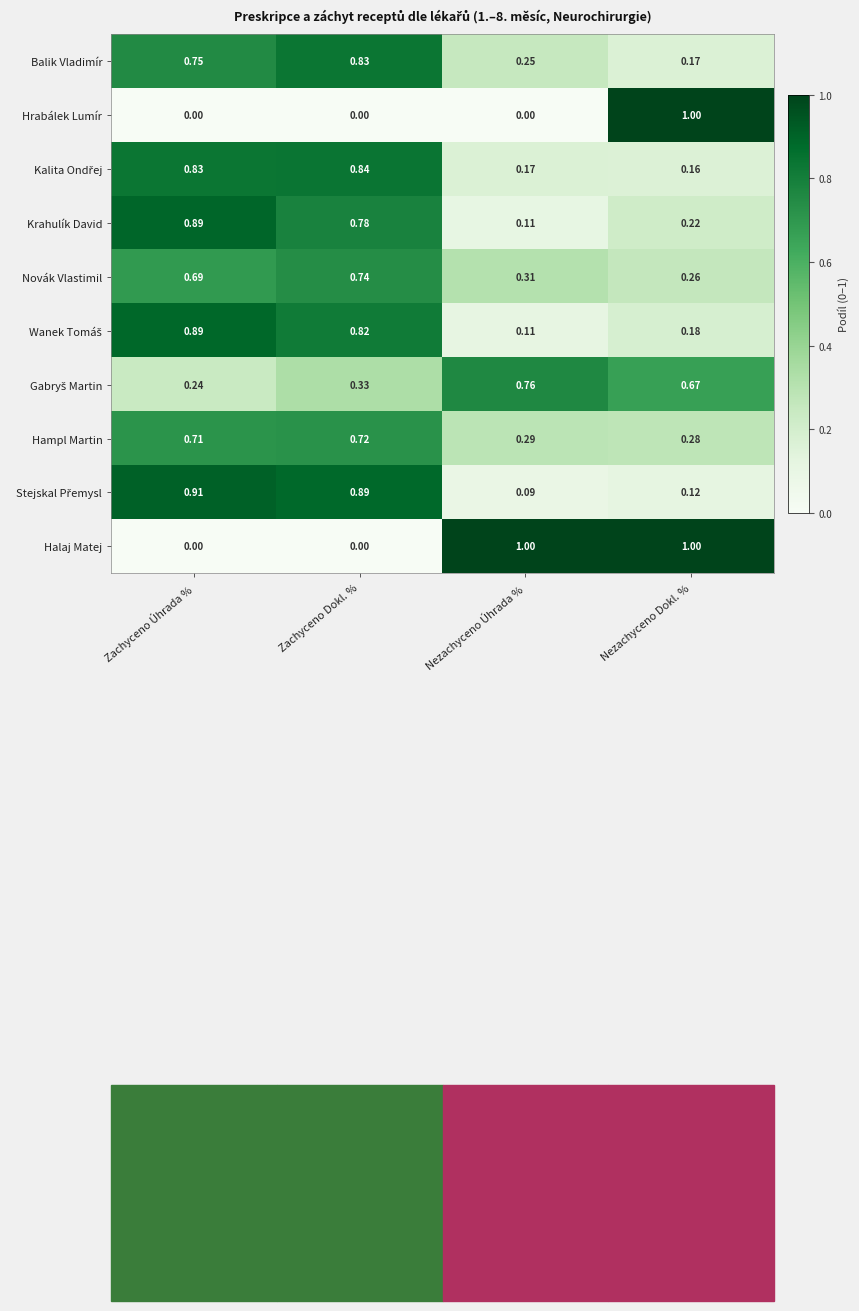

What is the maximum value shown in the chart?

1.0